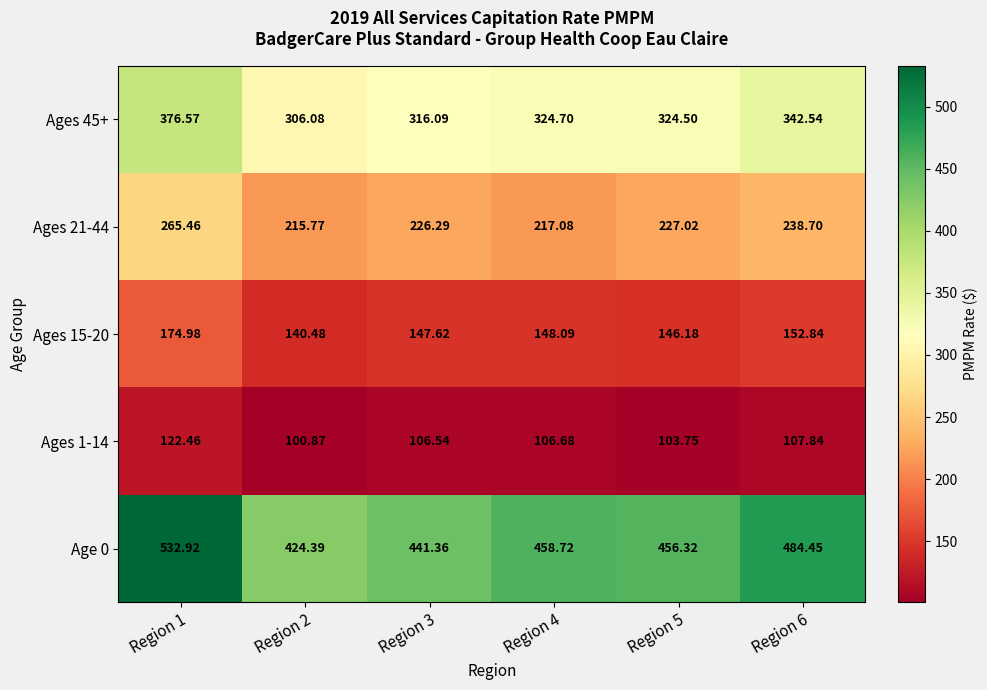

At which category is the sum across all series the highest?

Region 1